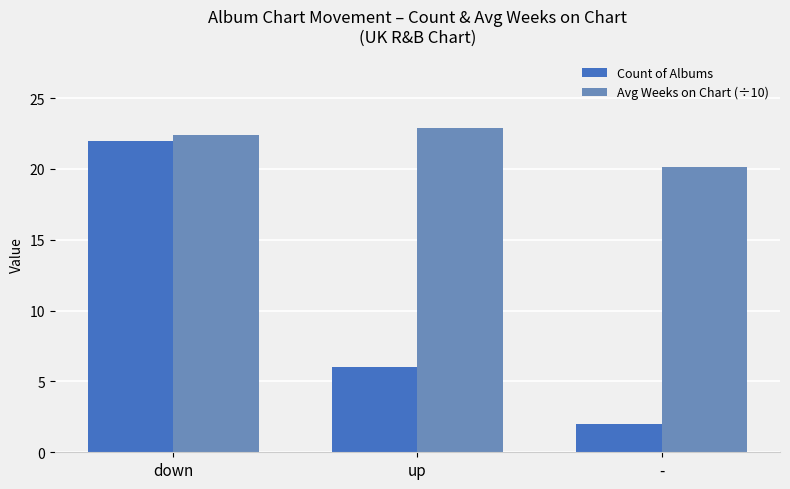

Is it true that Count of Albums equals 3.4 at -?

False